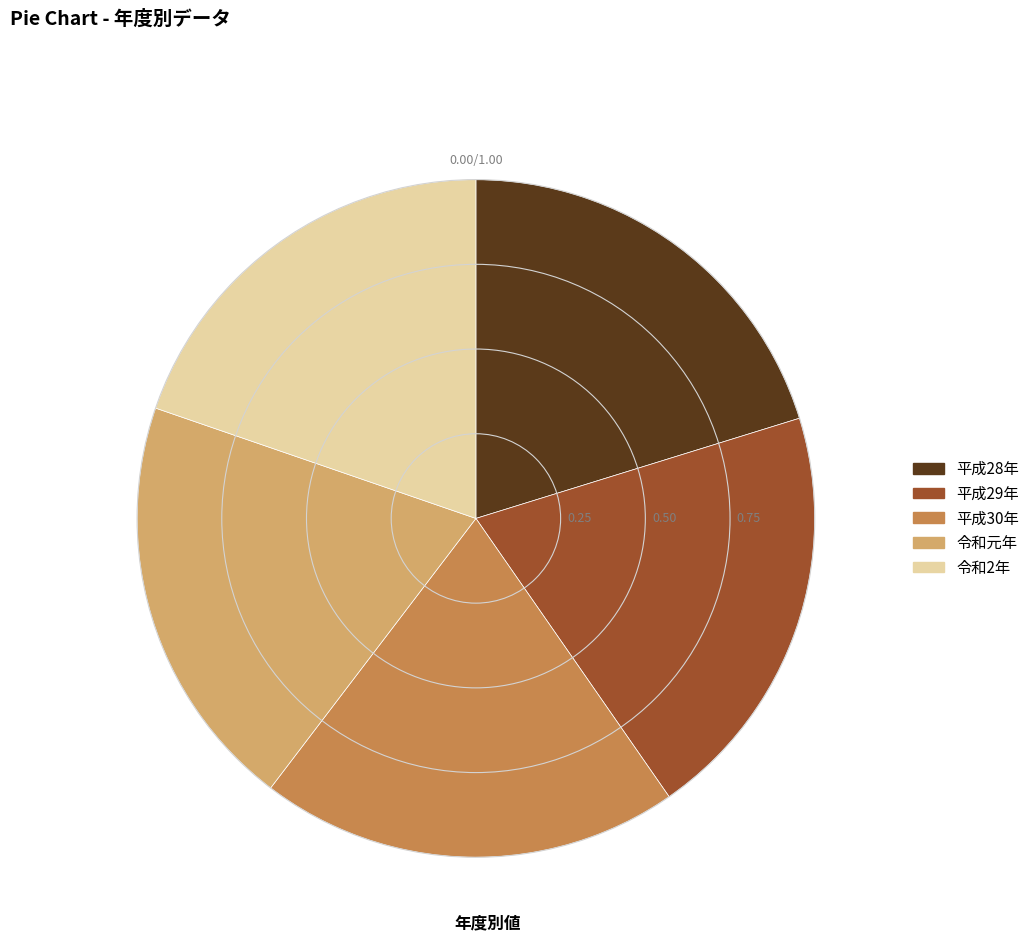

True or false: 令和元年 accounts for 20% of the total.

True